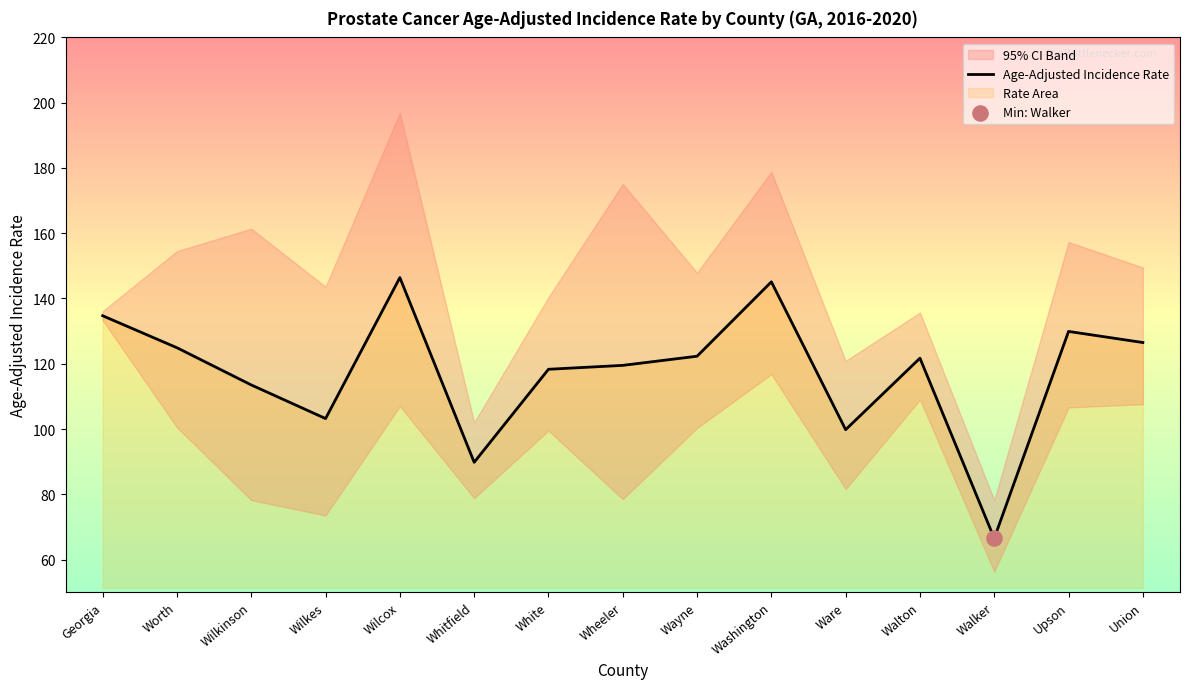

The value of Age-Adjusted Incidence Rate at Walker is 14.1. True or false?

False